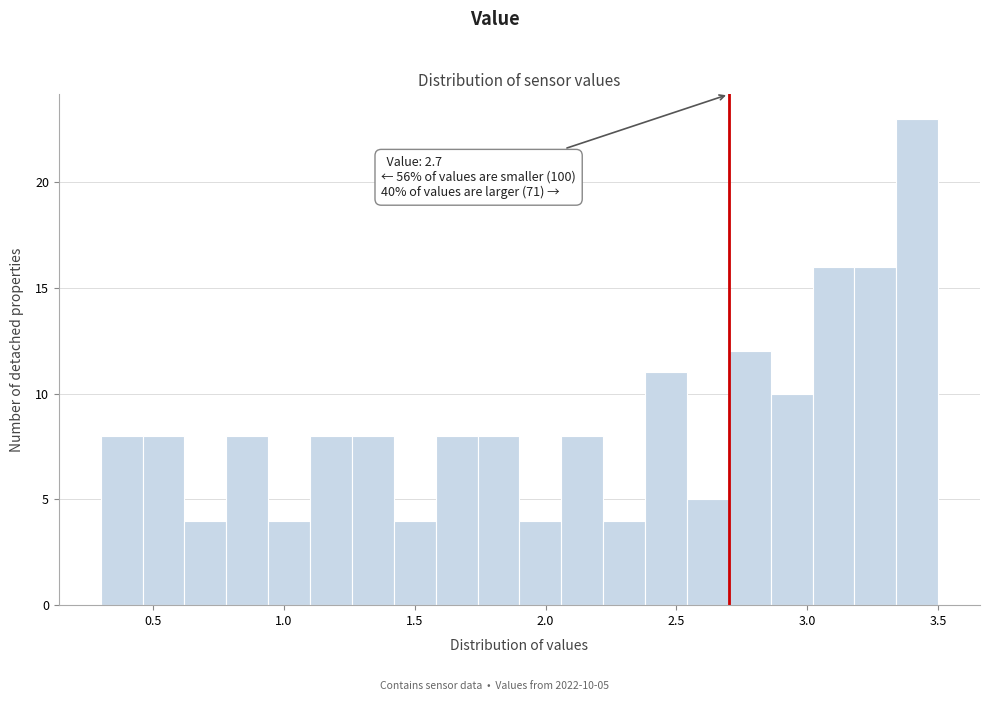

Around what value on the x-axis is the tallest bar? Give the approximate position of its centre, as read against the axis.

3.40